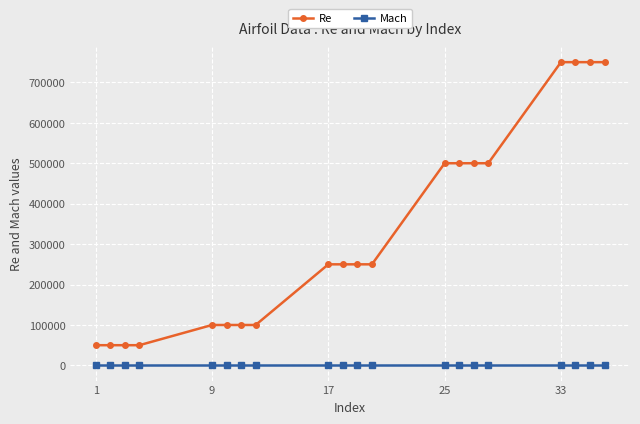

What is the difference between the maximum and minimum values in the Re series?

700000.0